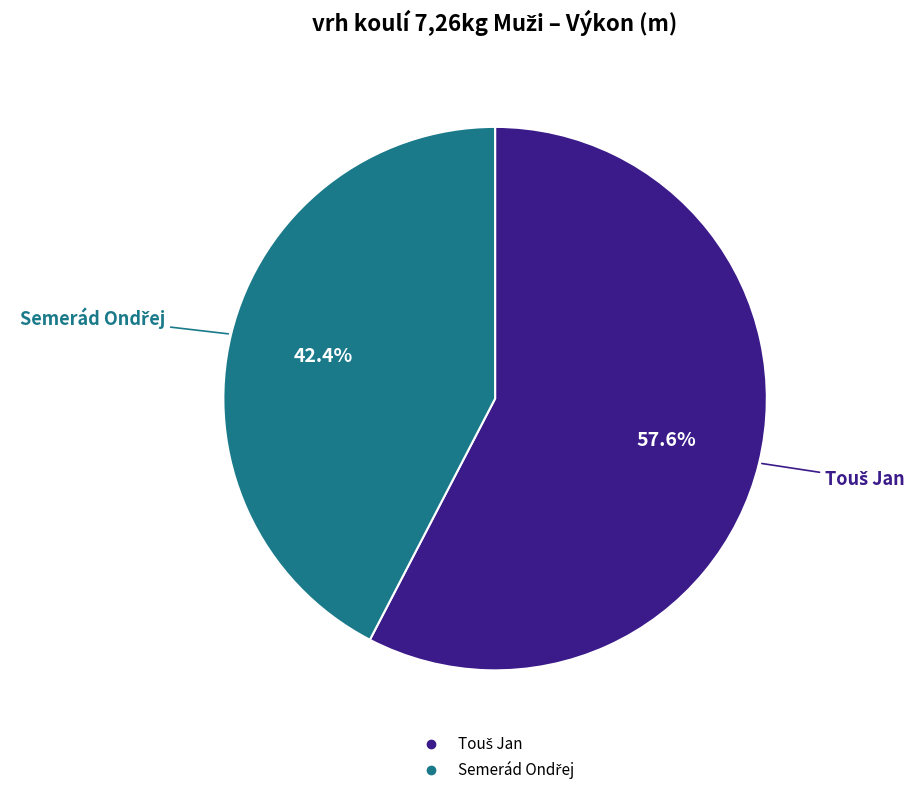

Is there a majority slice in this chart?

Yes